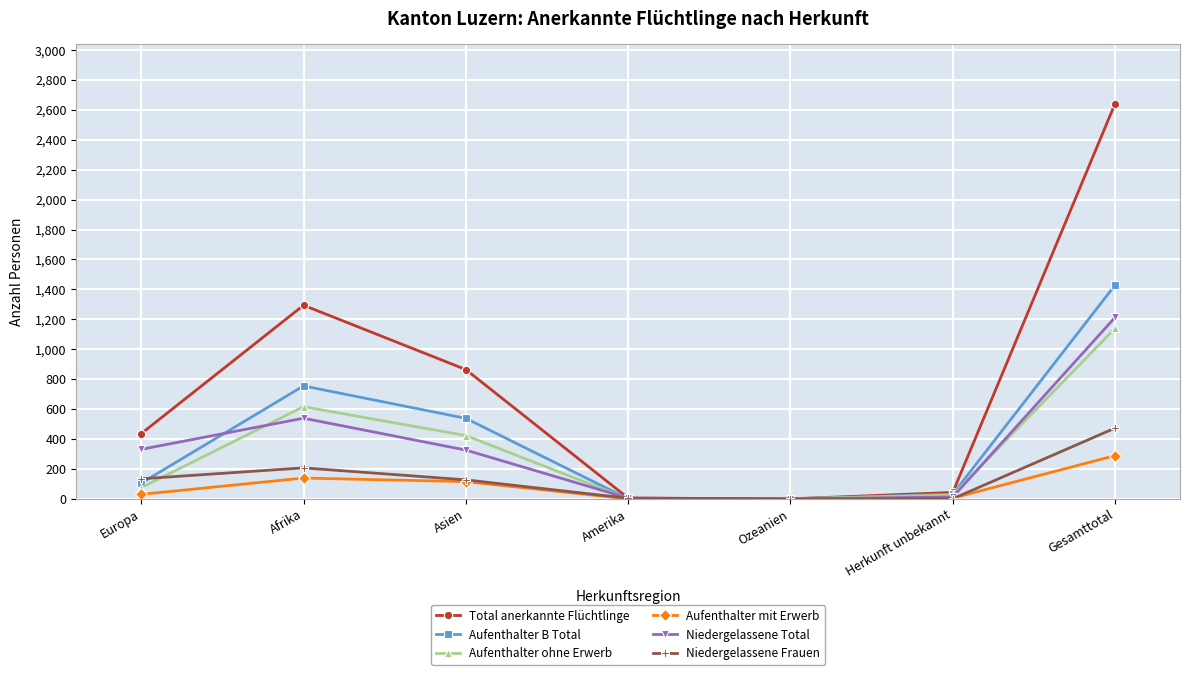

Which series has the widest spread of values?

Total anerkannte Flüchtlinge